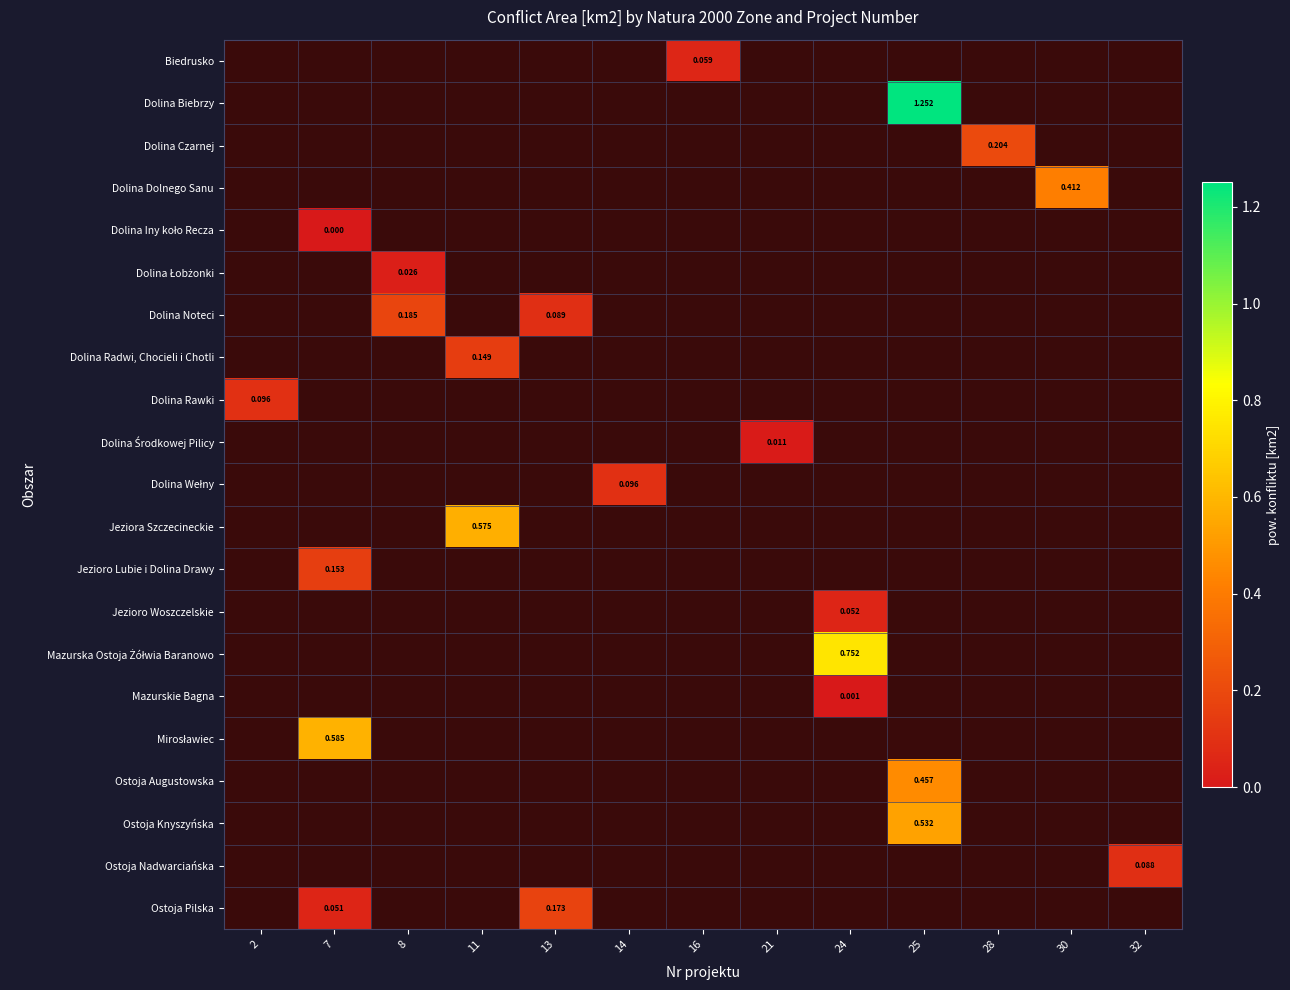

Which series has the widest spread of values?

Dolina Biebrzy